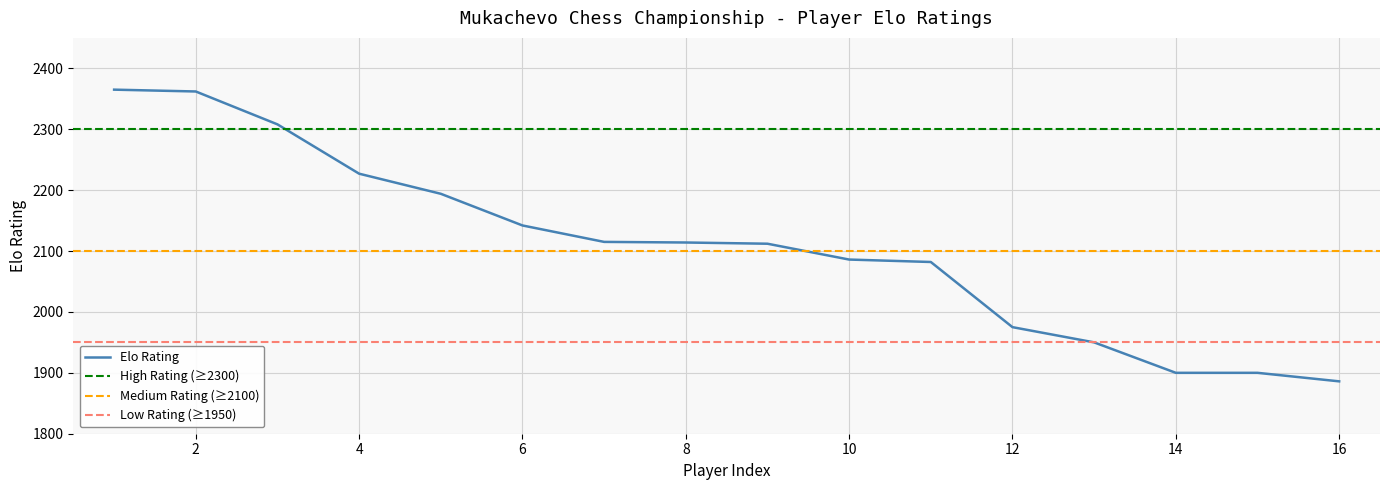

How many lines are shown in the chart?

1